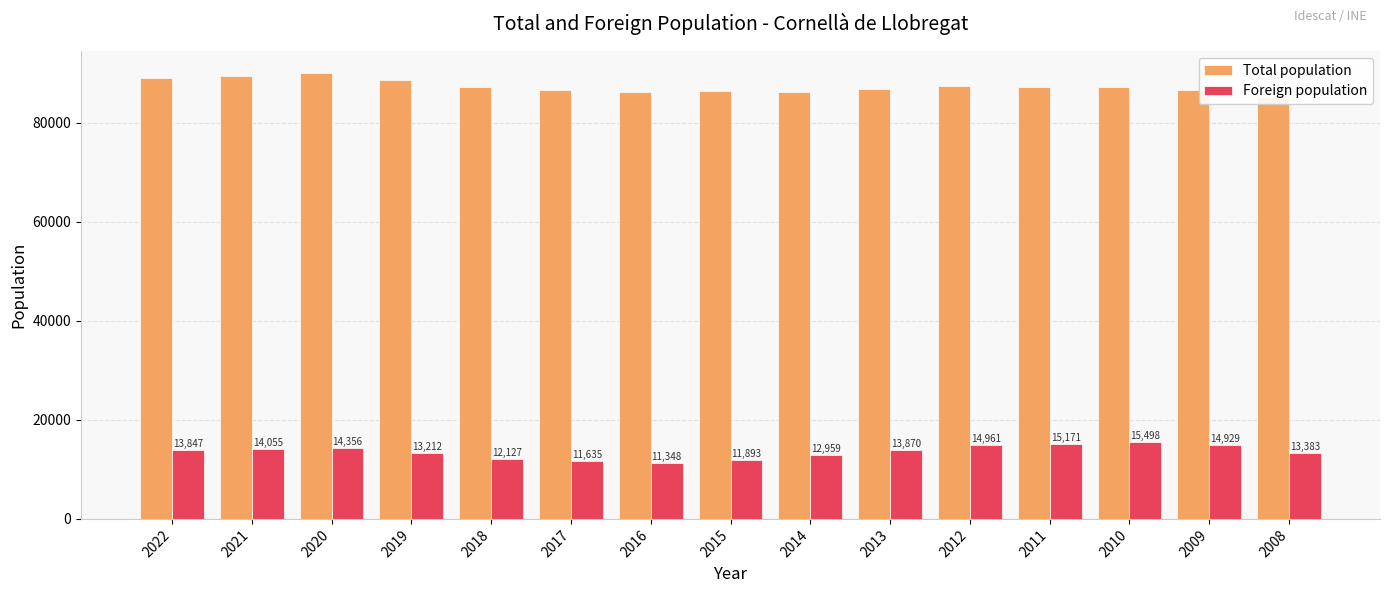

How many data points in Foreign population are less than 13847?

7